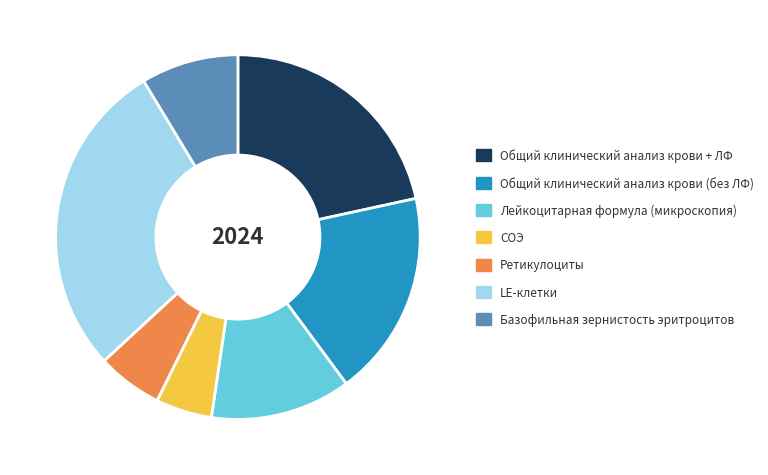

The Ретикулоциты slice represents 6% of the pie. True or false?

True